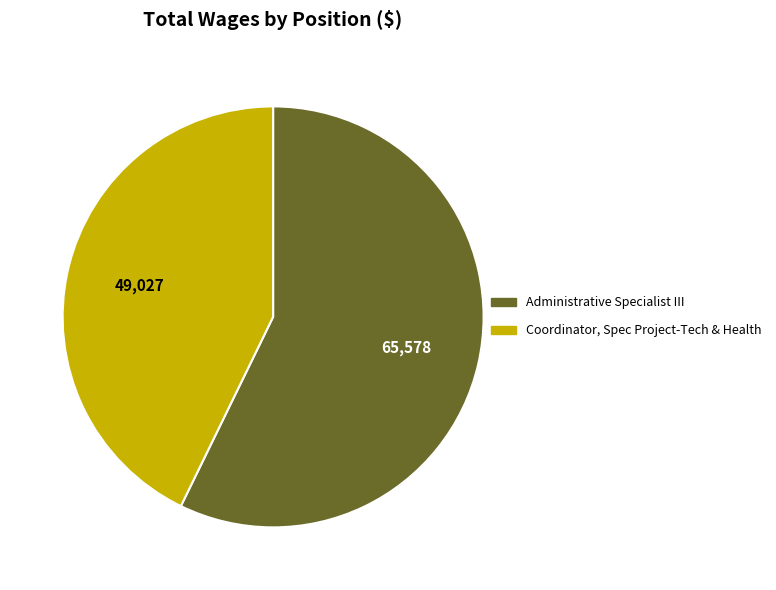

Between Administrative Specialist III and Coordinator, Spec Project-Tech & Health, which is larger?

Administrative Specialist III